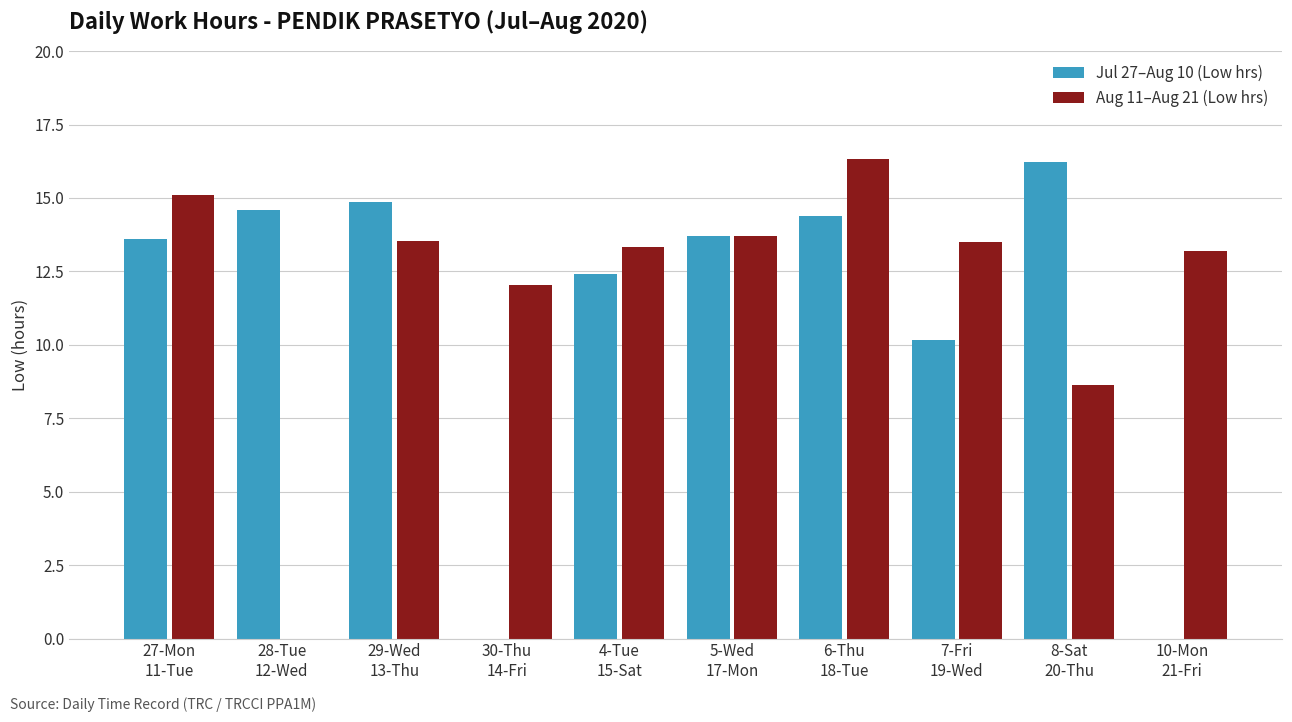

Which series has the largest total across all categories?

Aug 11–Aug 21 (Low hrs)